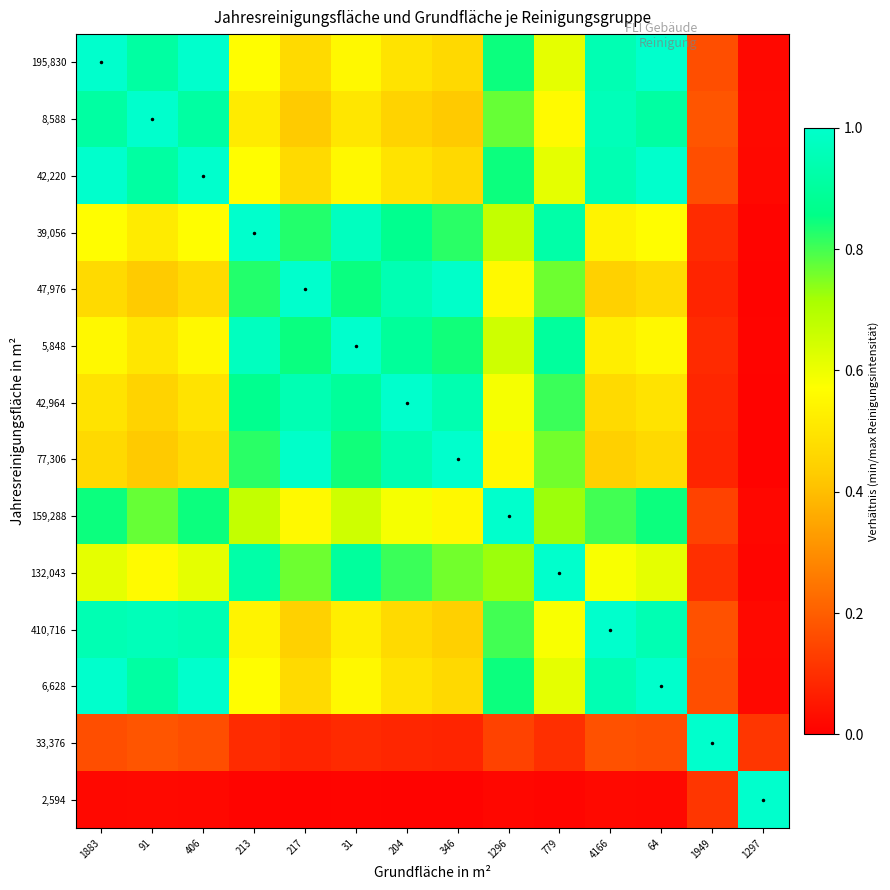

Between 1883 and 91, which is larger?

1883